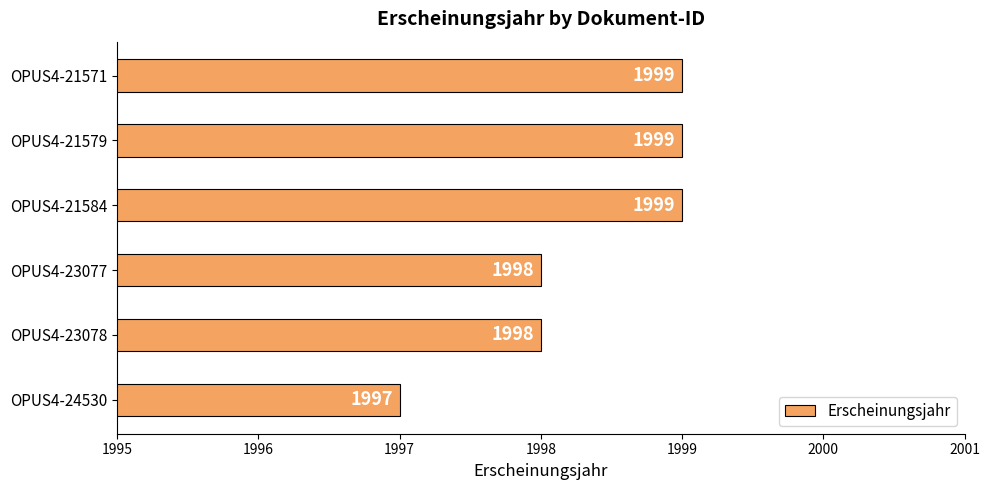

What is the average value?

1998